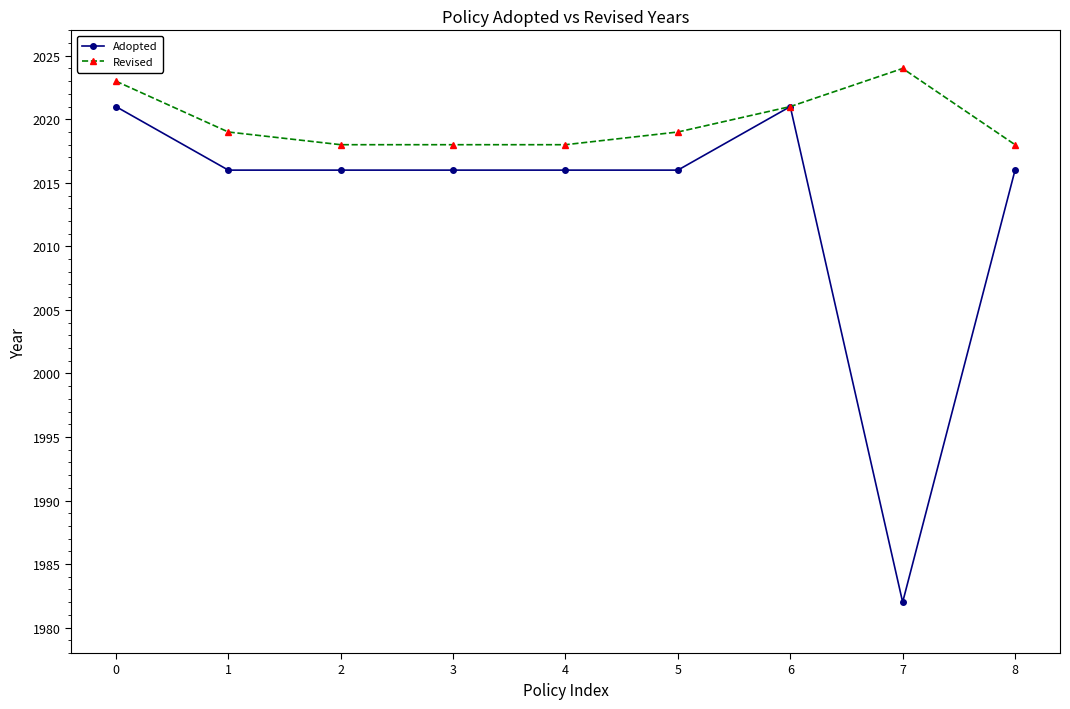

Which series has the largest total across all categories?

Revised